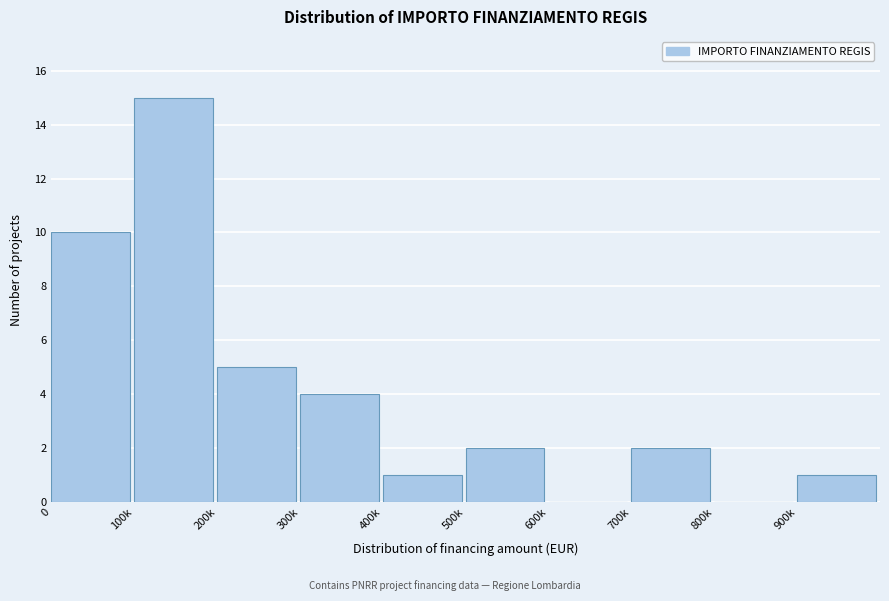

Reading left to right, list all the values displayed in this chart.

0=10	100k=15	200k=5	300k=4	400k=1	500k=2	600k=0	700k=2	800k=0	900k=1